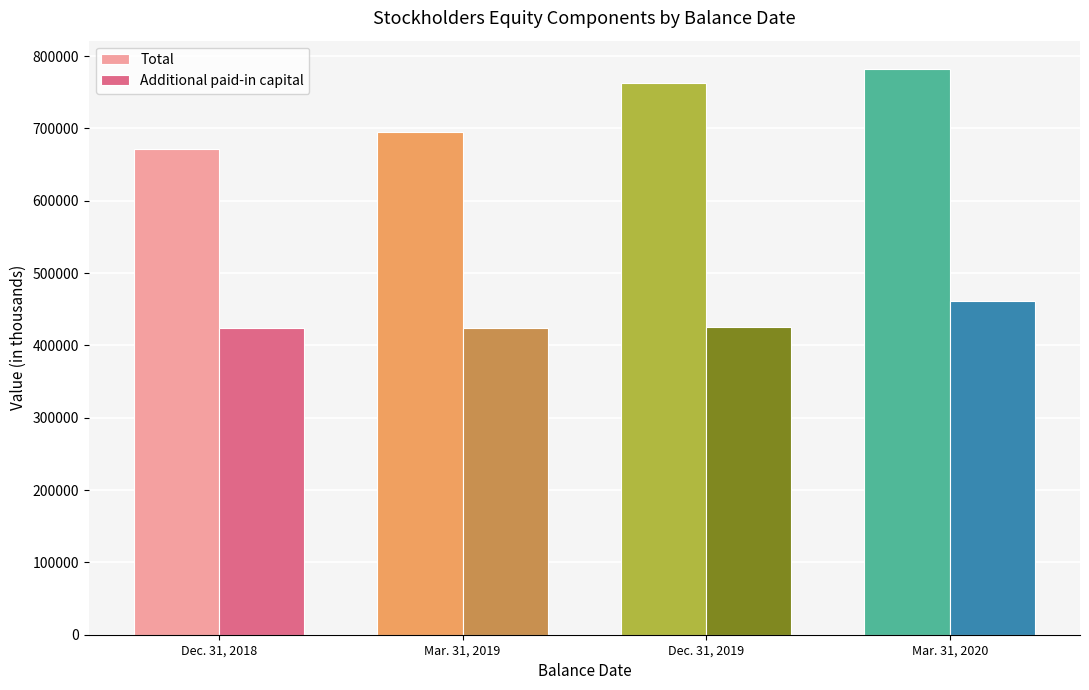

What are all the series names shown in the legend?

Total, Additional paid-in capital